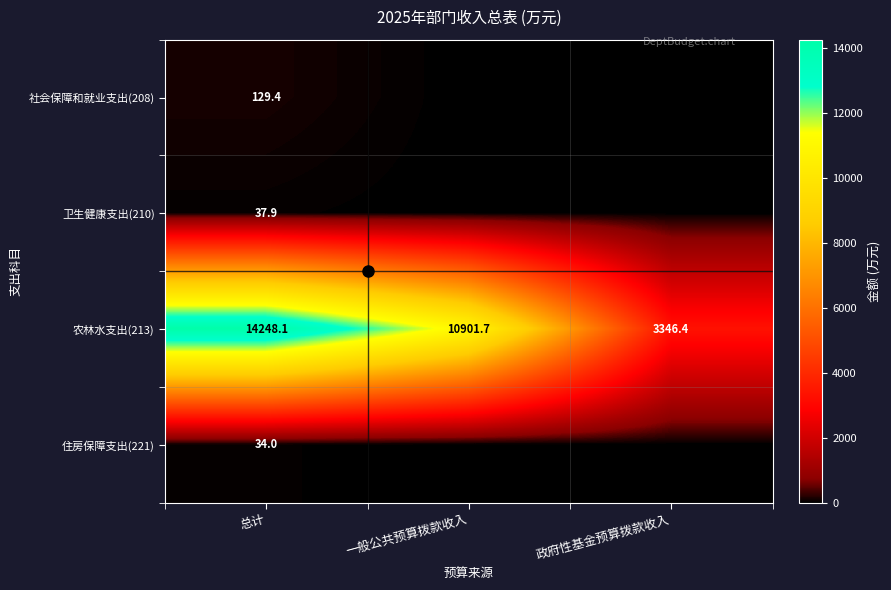

Where is 农林水支出(213) nearest to the value 8797?

一般公共预算拨款收入